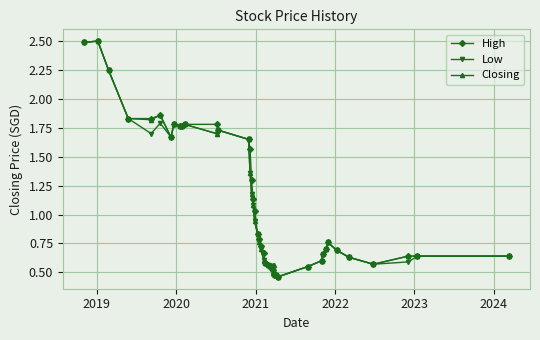

What is the difference between the second highest and second lowest values in the Low series?

2.0